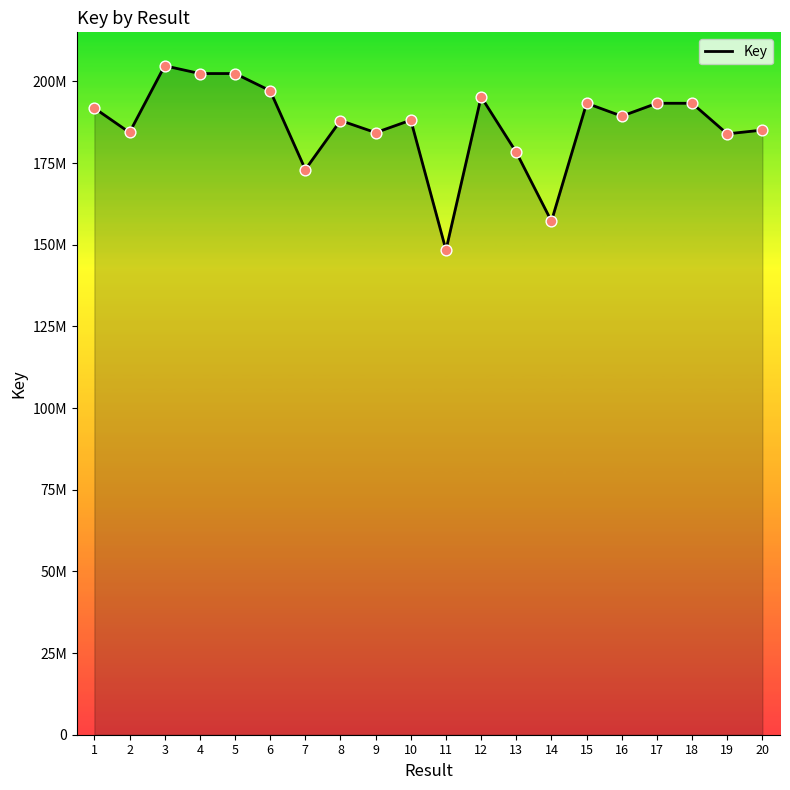

What is the change in value from 11 to 15?

+44929520